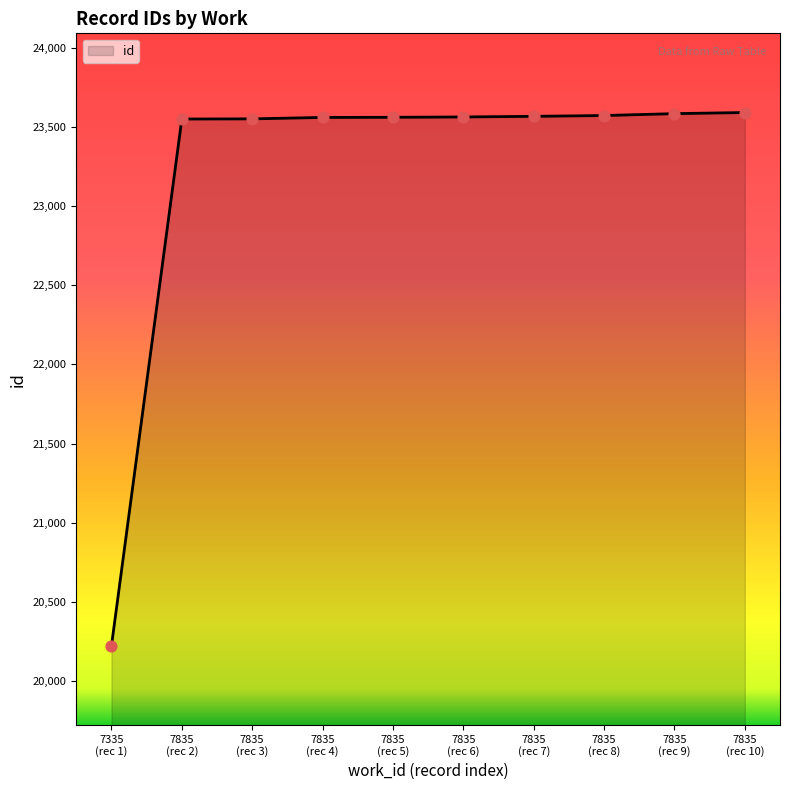

What is the maximum value shown in the chart?

23590